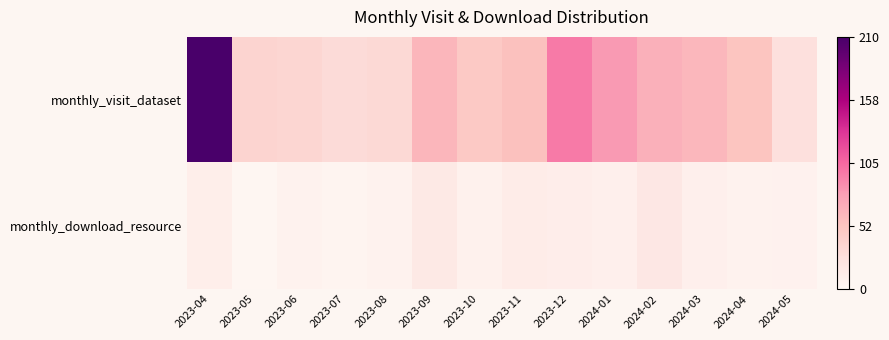

At 2024-05, list the series in order from smallest to largest.

monthly_download_resource, monthly_visit_dataset